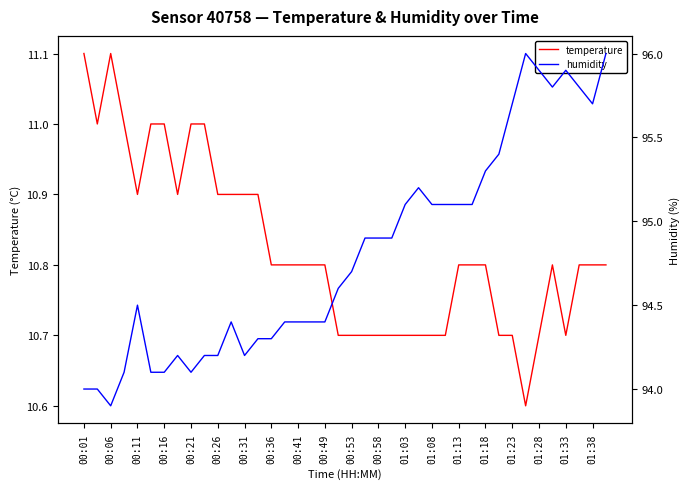

What are all the series names shown in the legend?

temperature, humidity